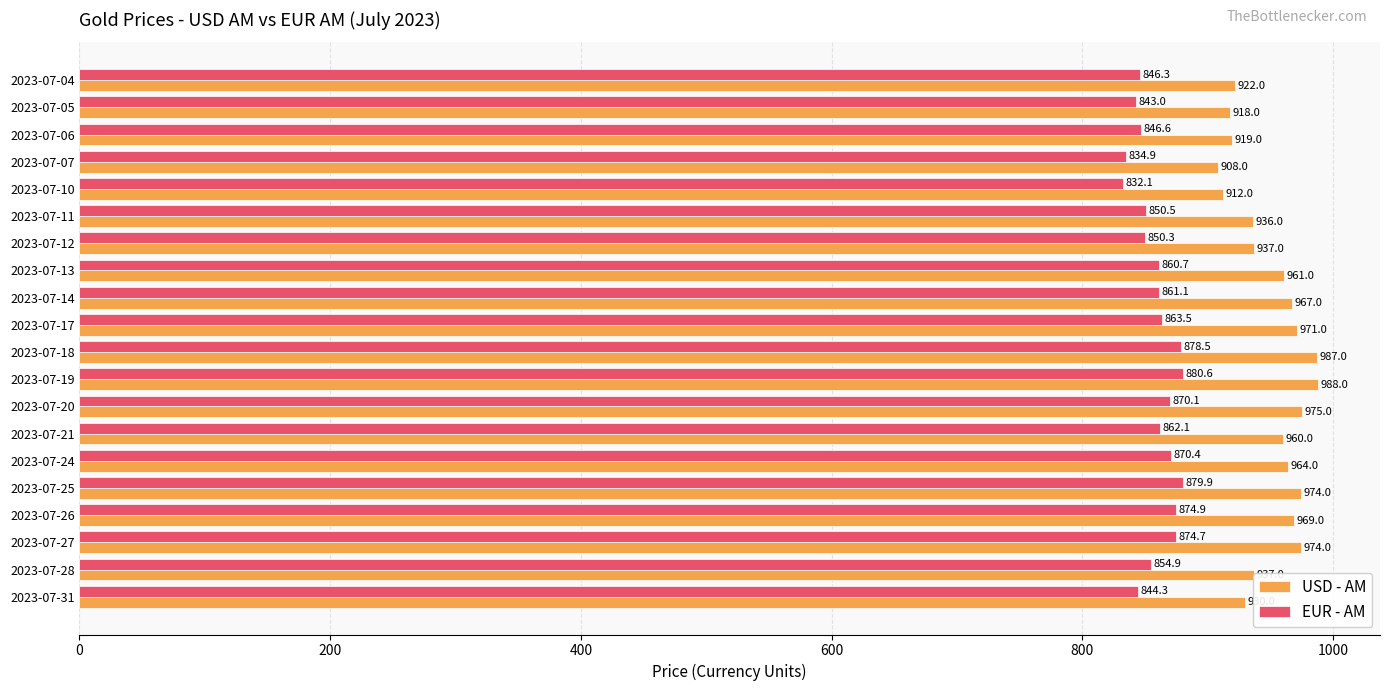

How many series are shown in this chart?

2